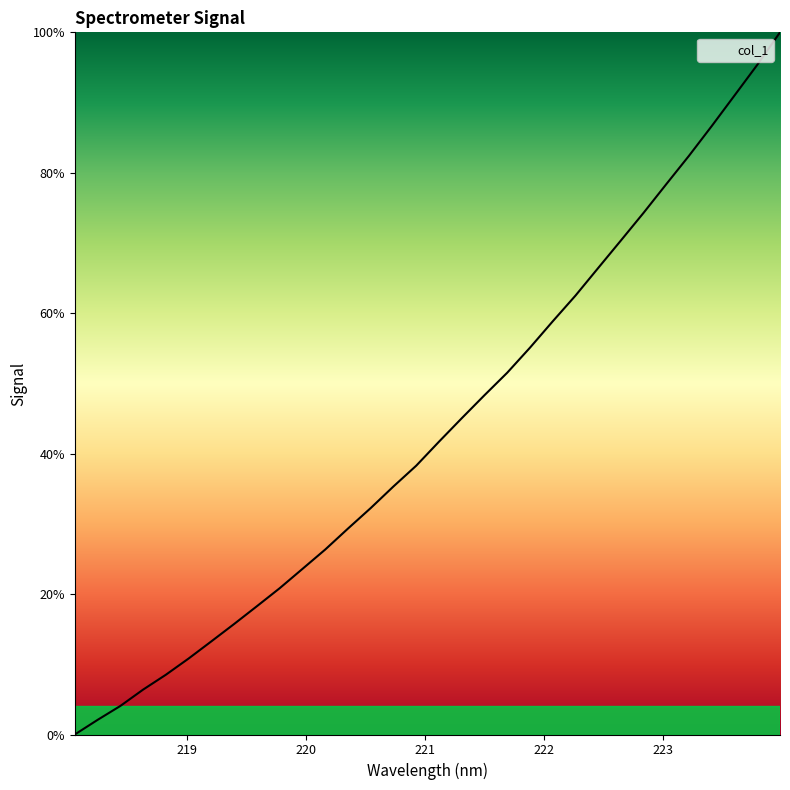

What is the difference between the maximum and minimum values?

100.0